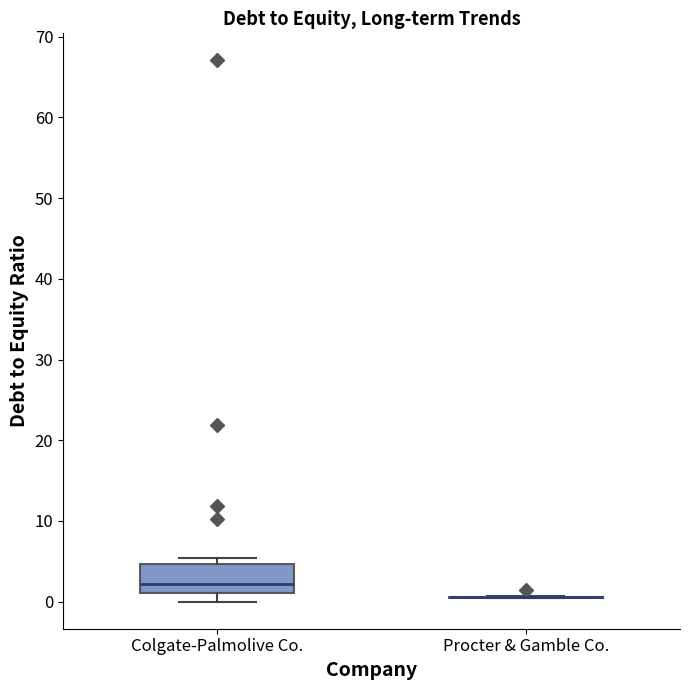

Reading left to right, read every box against the y-axis: the position of its median line, the range the box covers, and the ends of its whiskers. The values are not printed on the chart, so give them approximately, as read against the axis.

Colgate-Palmolive Co.: median 2, box 1 to 5, whiskers 0 to 5 (just above the box's upper edge)
Procter & Gamble Co.: box collapsed to a line at 1, whiskers 0 to 1